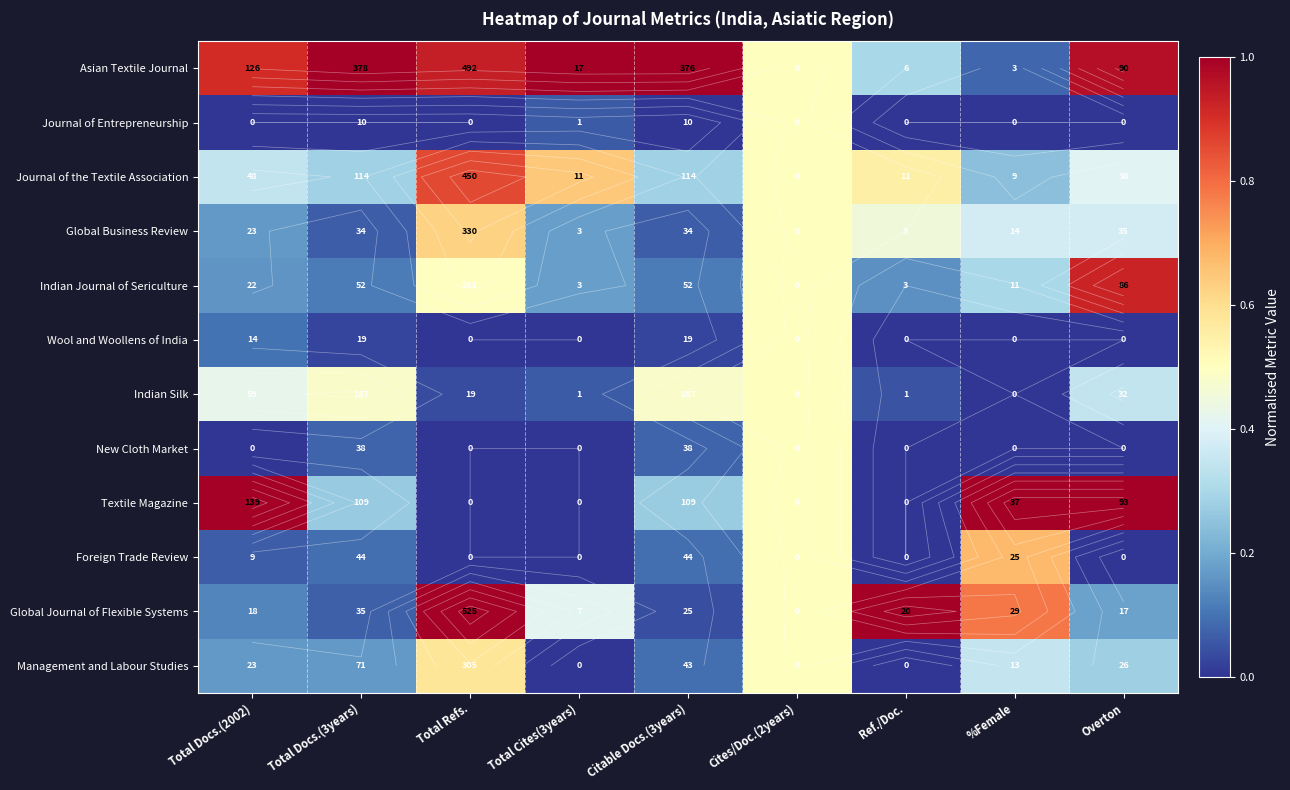

What is the difference between the second highest and minimum values in the Foreign Trade Review series?

0.5